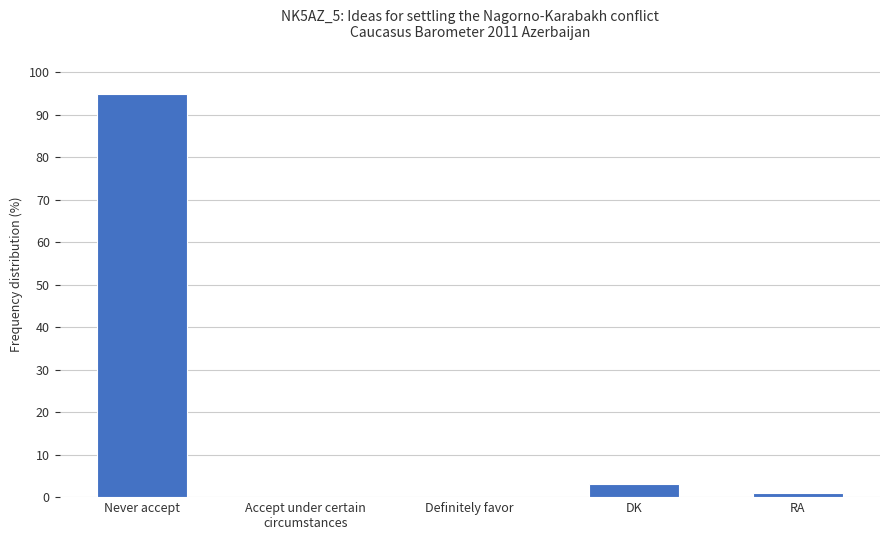

At which category does the chart reach its peak across all series?

Never accept